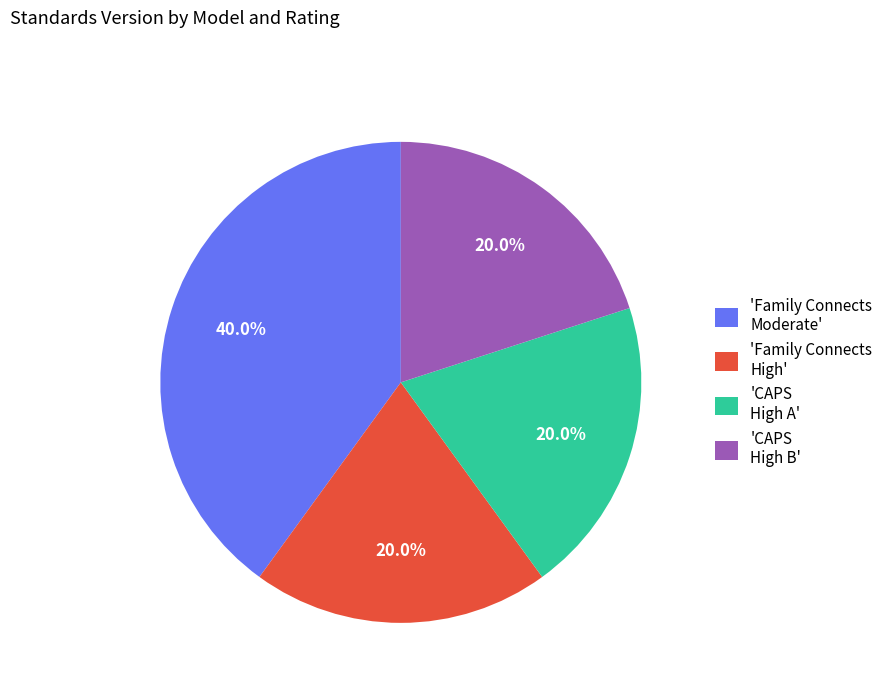

Which has a higher value, 'CAPS High A' or 'Family Connects Moderate'?

'Family Connects Moderate'